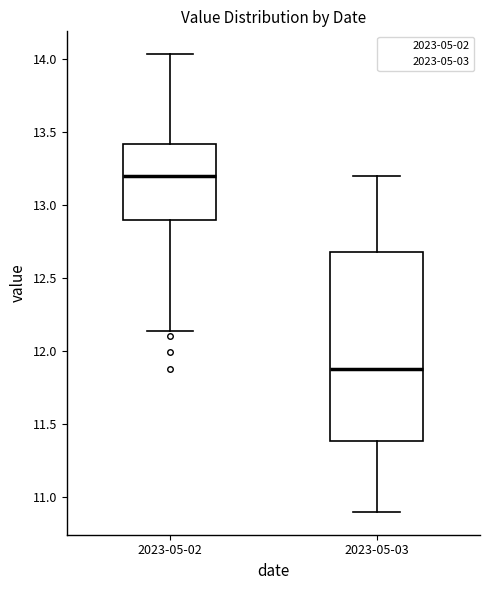

Reading left to right, read every box against the y-axis: the position of its median line, the range the box covers, and the ends of its whiskers. The values are not printed on the chart, so give them approximately, as read against the axis.

2023-05-02: median 13.20, box 12.90 to 13.40, whiskers 12.15 to 14.05
2023-05-03: median 11.90, box 11.40 to 12.70, whiskers 10.90 to 13.20